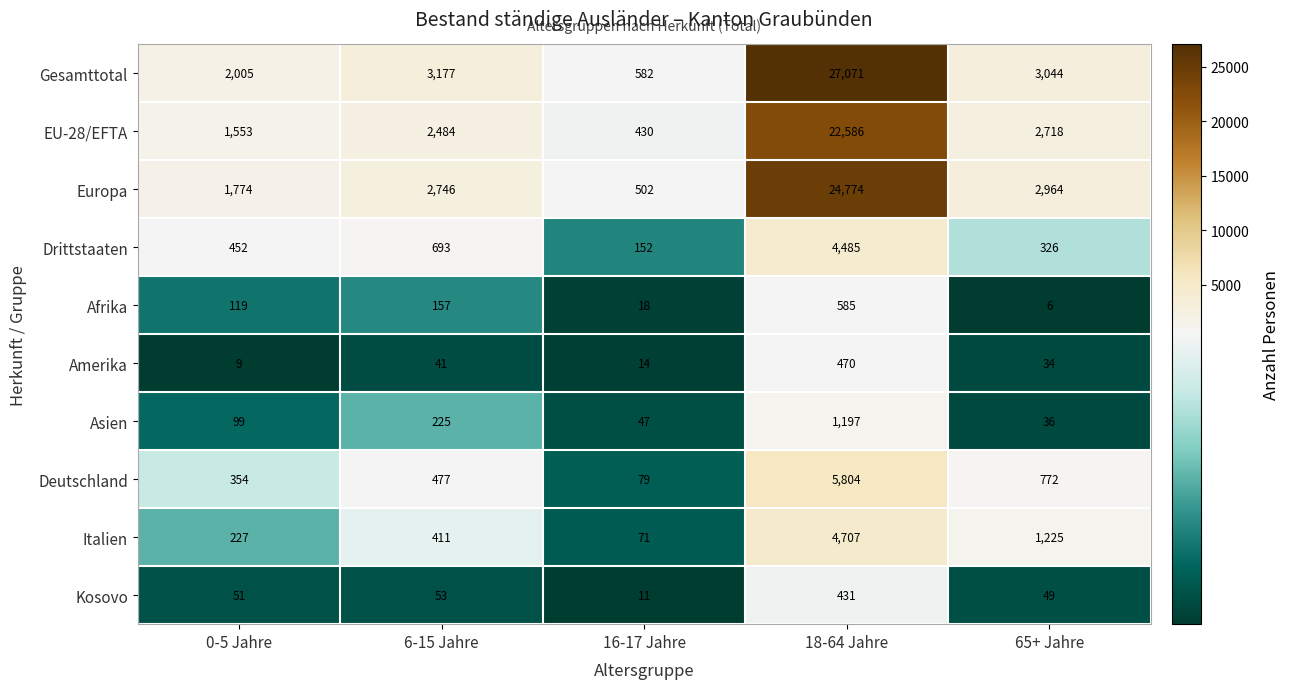

Rank the series at 0-5 Jahre from highest to lowest value.

Gesamttotal, Europa, EU-28/EFTA, Drittstaaten, Deutschland, Italien, Afrika, Asien, Kosovo, Amerika